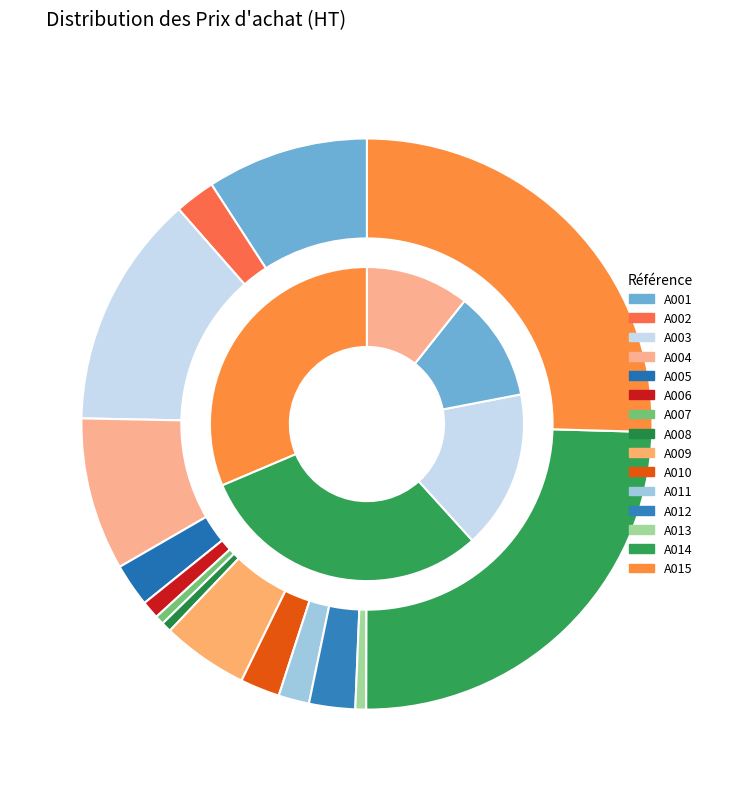

To the nearest percent, what portion does A005 represent?

2%